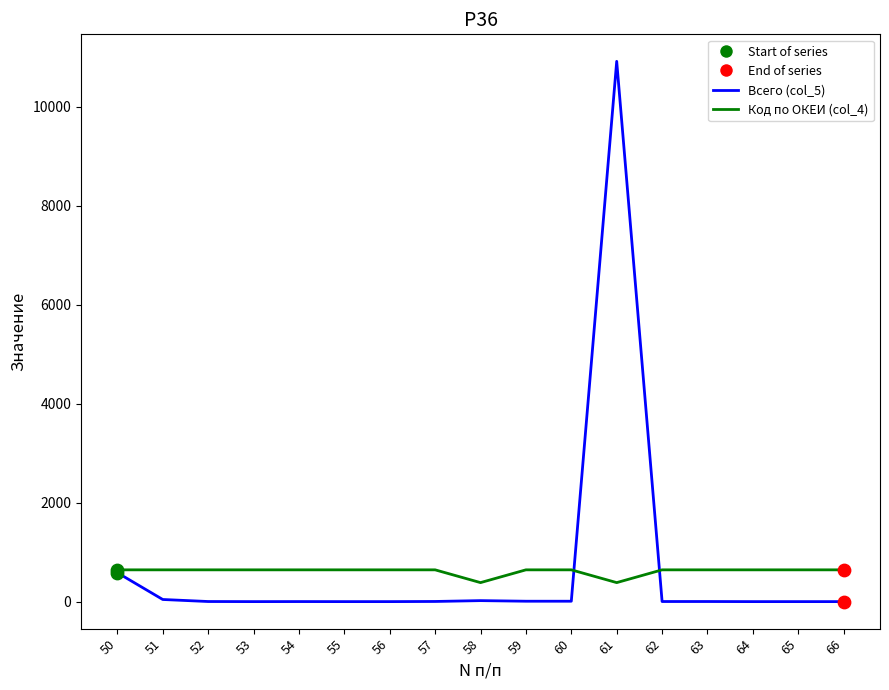

What is the total value across all series at 53?

642.0